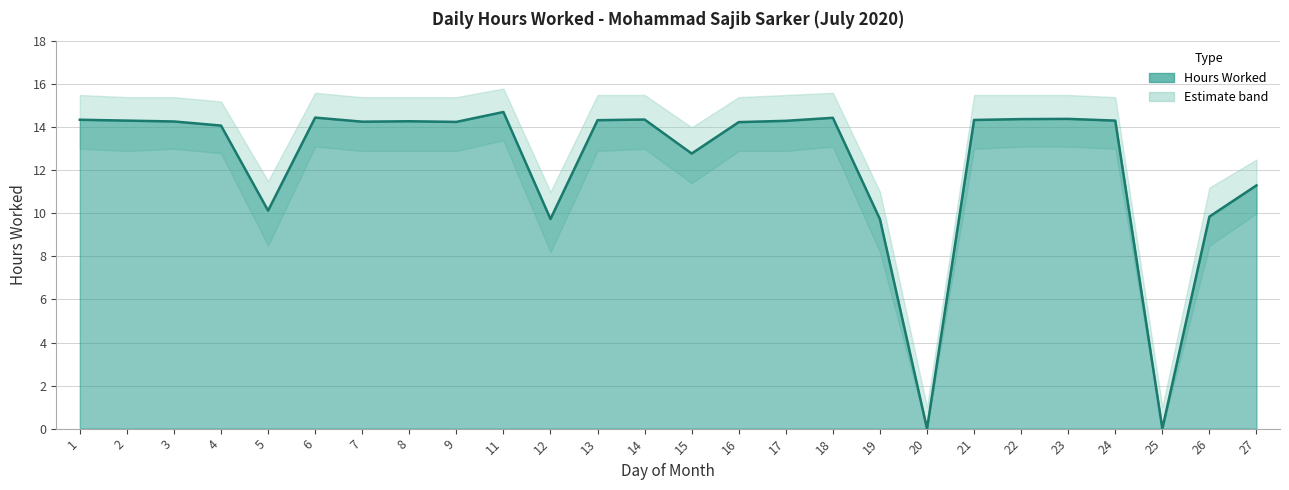

Is it true that Hours Worked equals 24.3 at 22?

False